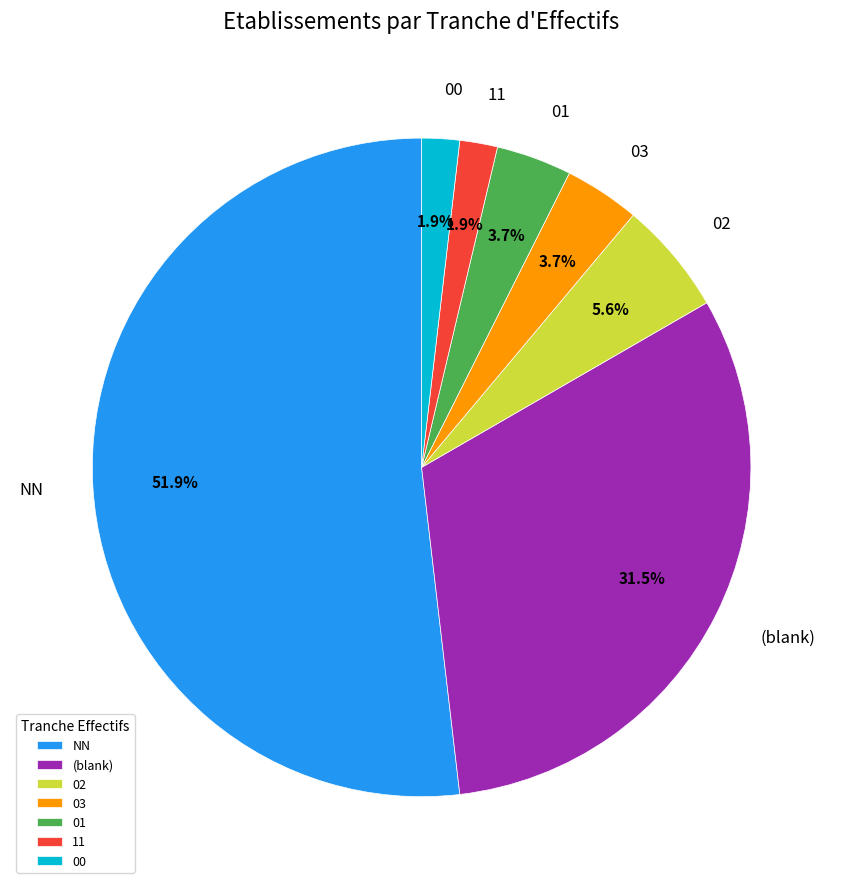

How many segments does this pie chart have?

7